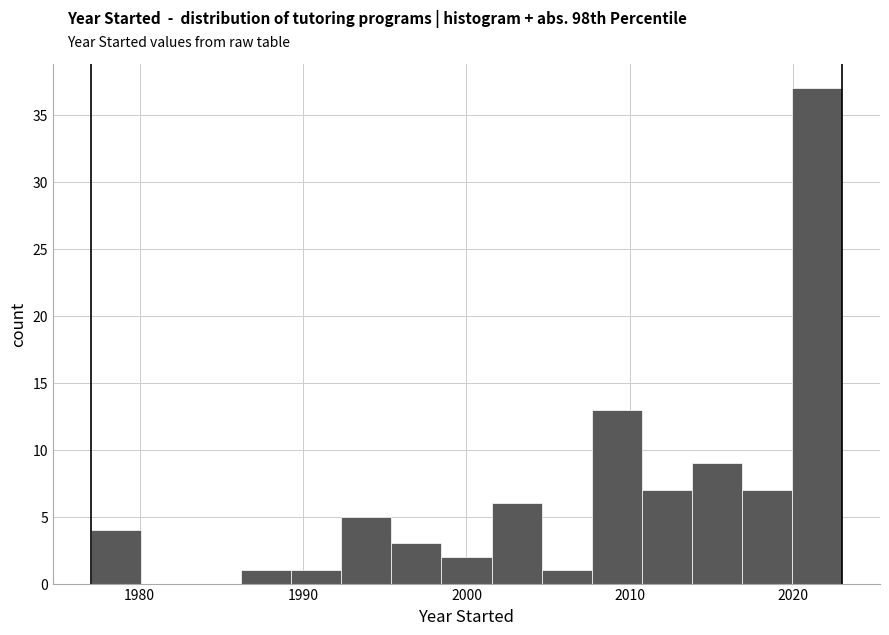

Around what value on the x-axis is the tallest bar? Give the approximate position of its centre, as read against the axis.

2021